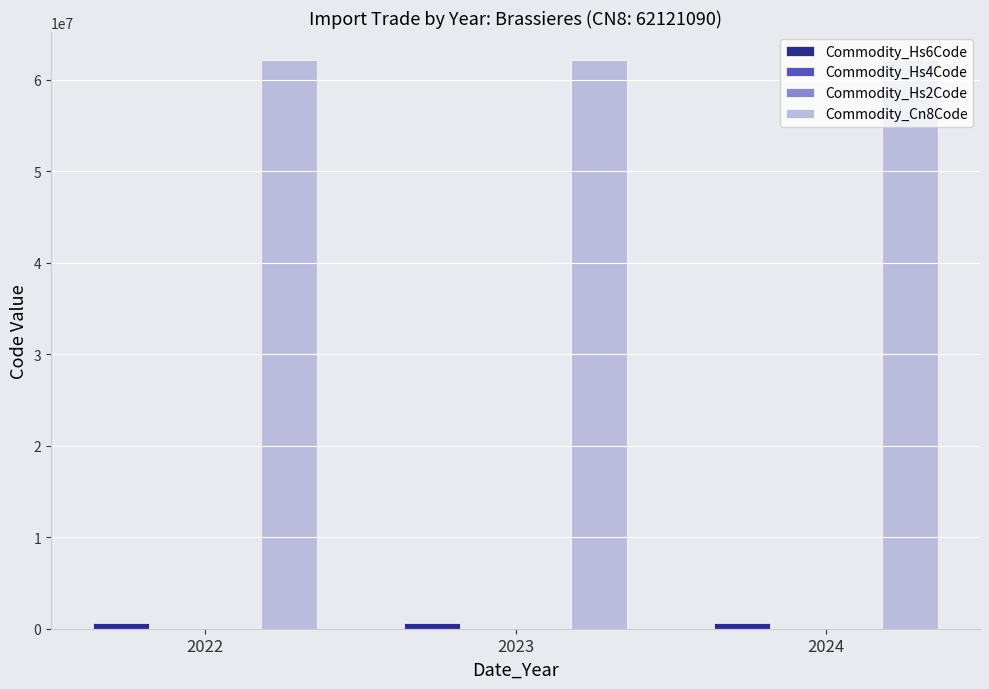

At which category is the sum across all series the highest?

2022